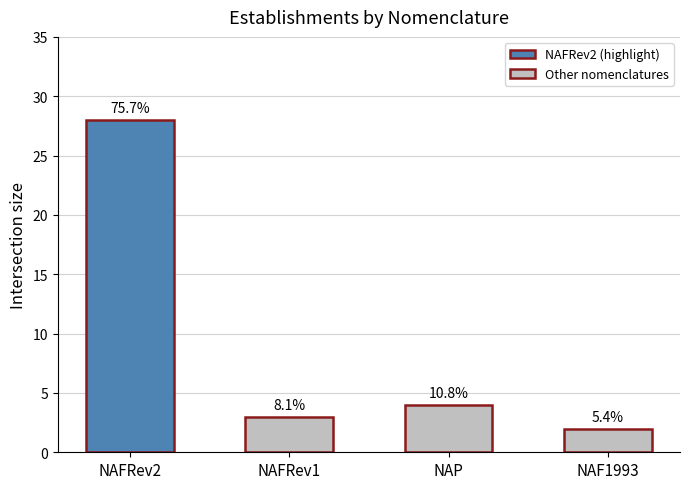

Does the chart contain any negative values?

No